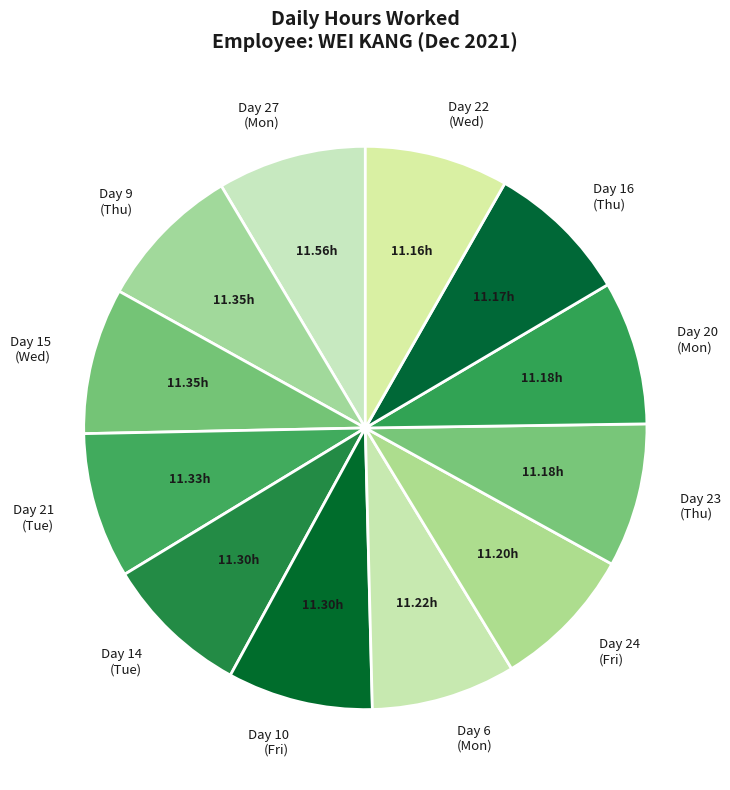

How many segments does this pie chart have?

12